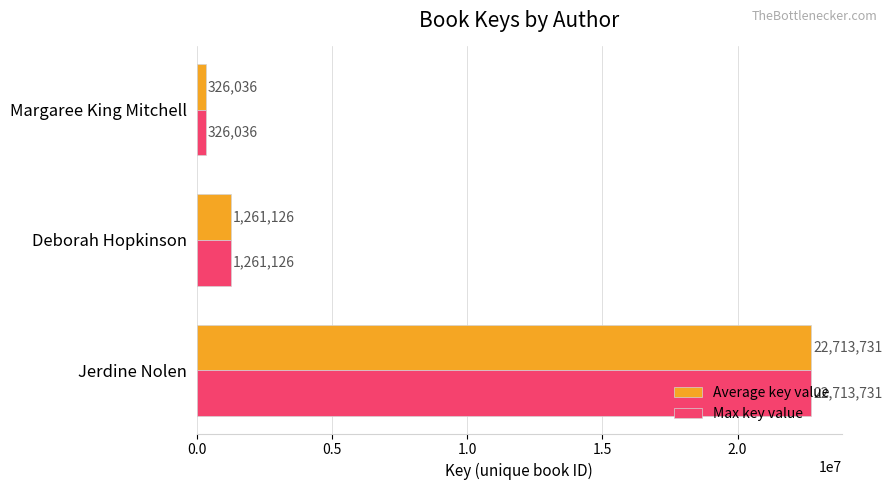

What is the highest value of the Max key value series?

22713731